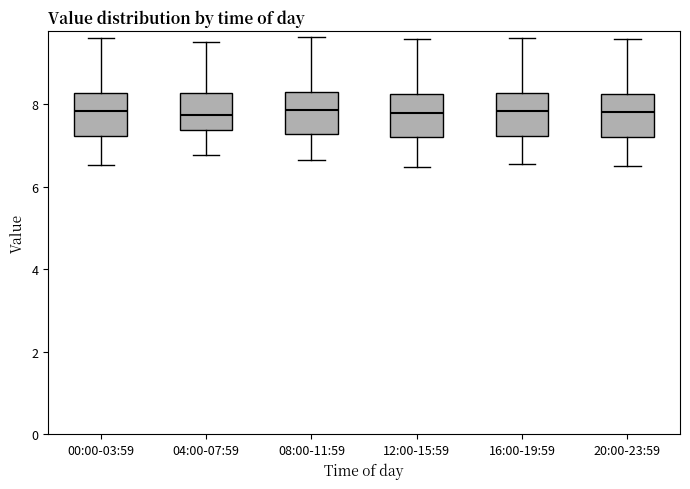

Reading left to right, transcribe this box plot: for each box, give where its median line is, the range the box spans, and where its two whiskers end, as read against the y-axis. The values are not printed on the chart, so give them approximately, as read against the axis.

00:00-03:59: median 7.8, box 7.2 to 8.2, whiskers 6.6 to 9.6
04:00-07:59: median 7.8, box 7.4 to 8.2, whiskers 6.8 to 9.6
08:00-11:59: median 7.8, box 7.2 to 8.2, whiskers 6.6 to 9.6
12:00-15:59: median 7.8, box 7.2 to 8.2, whiskers 6.4 to 9.6
16:00-19:59: median 7.8, box 7.2 to 8.2, whiskers 6.6 to 9.6
20:00-23:59: median 7.8, box 7.2 to 8.2, whiskers 6.6 to 9.6